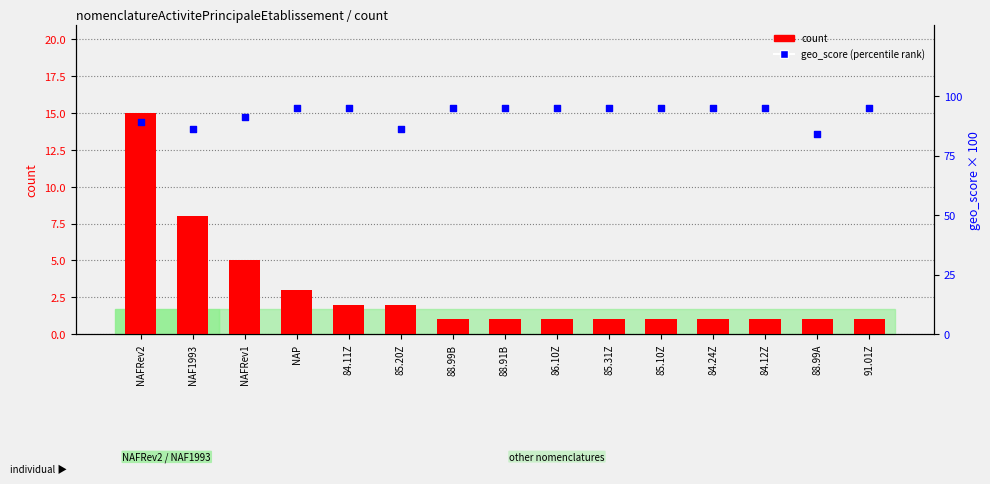

At how many categories does at least one series exceed 57?

15